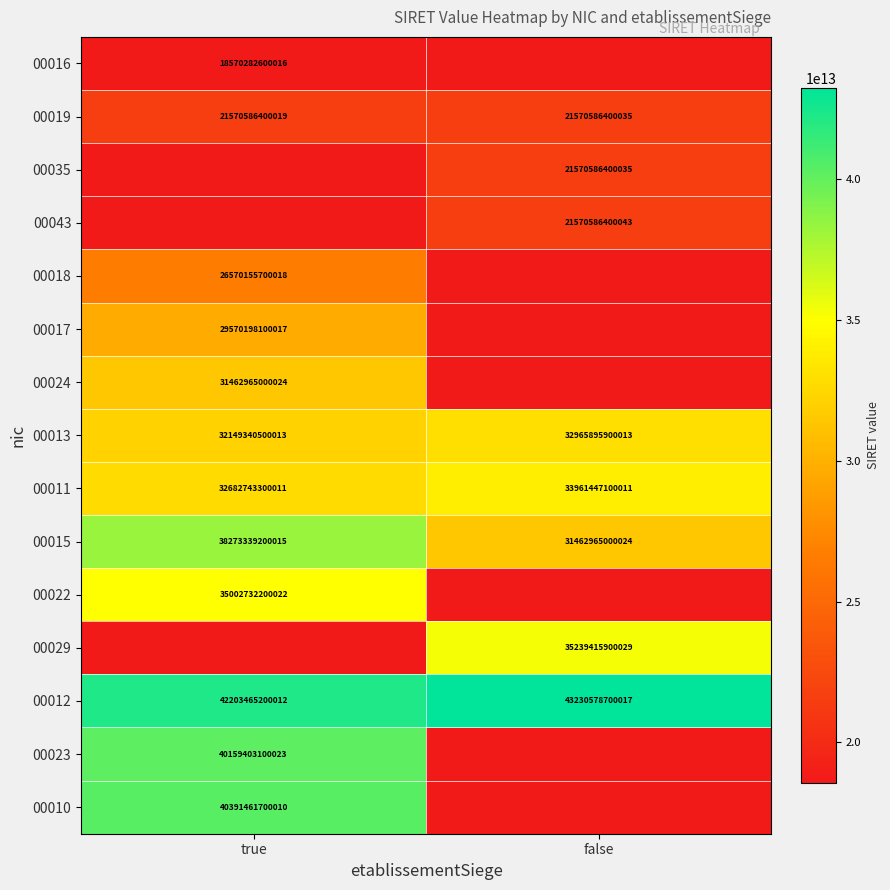

How many data points in 00019 are less than 21570586400035?

1